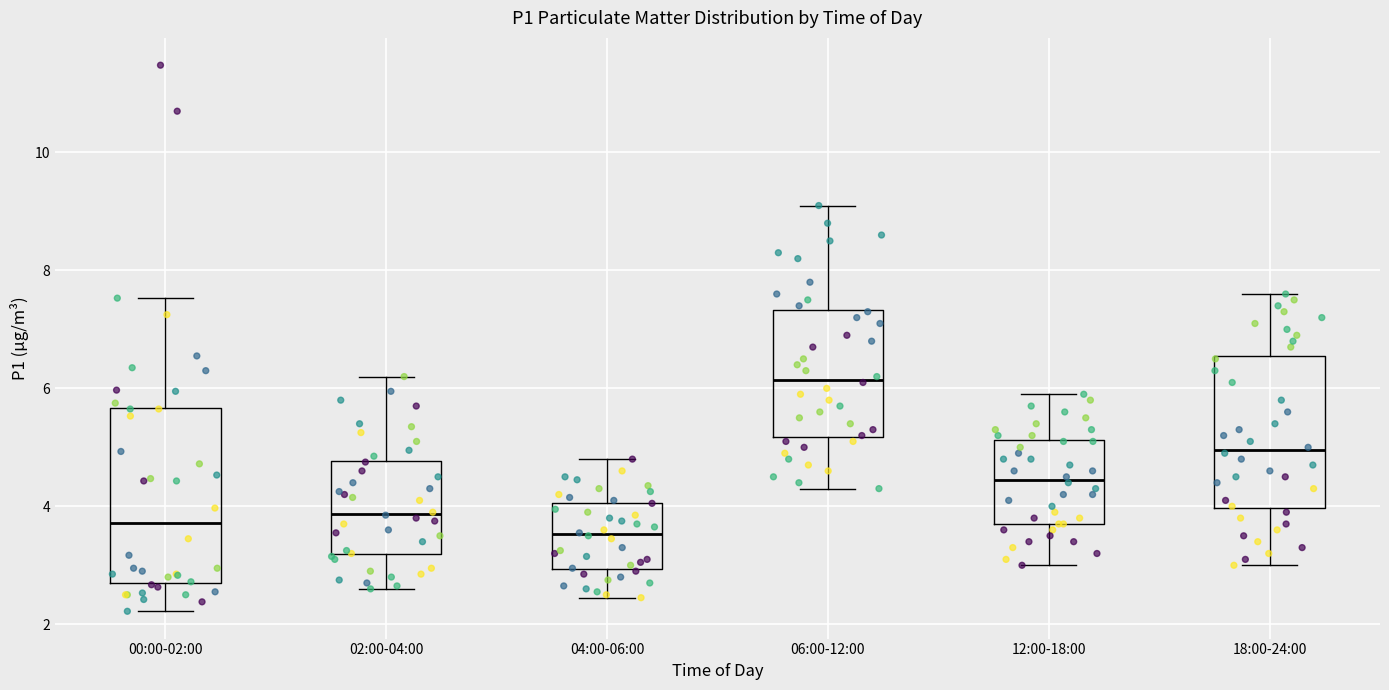

Where does the upper whisker of the box for 04:00-06:00 end on the y-axis? The values are not printed on the chart, so give them approximately, as read against the axis.

4.8